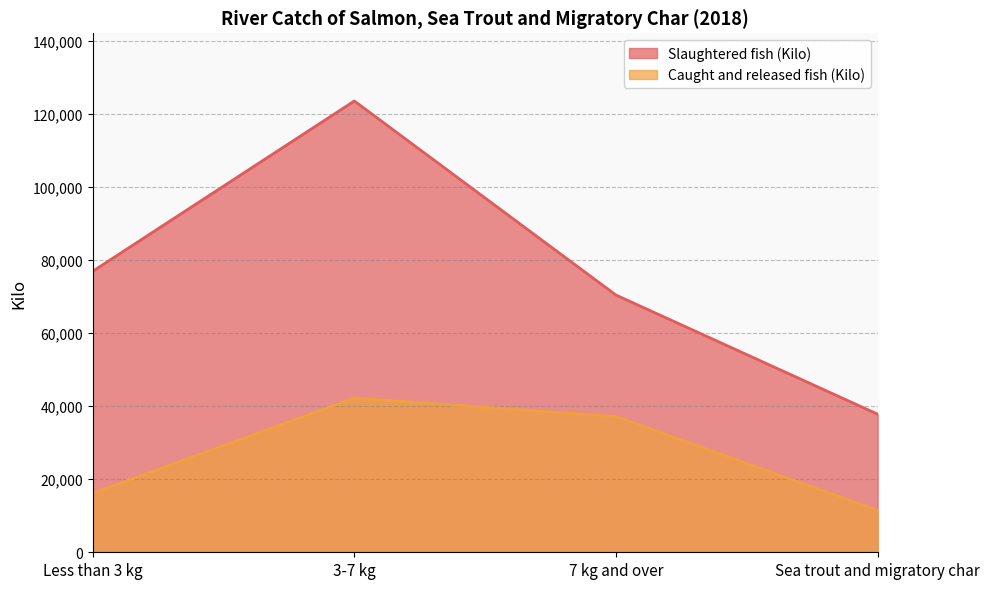

What is the sum of all Slaughtered fish (Kilo) values?

308933